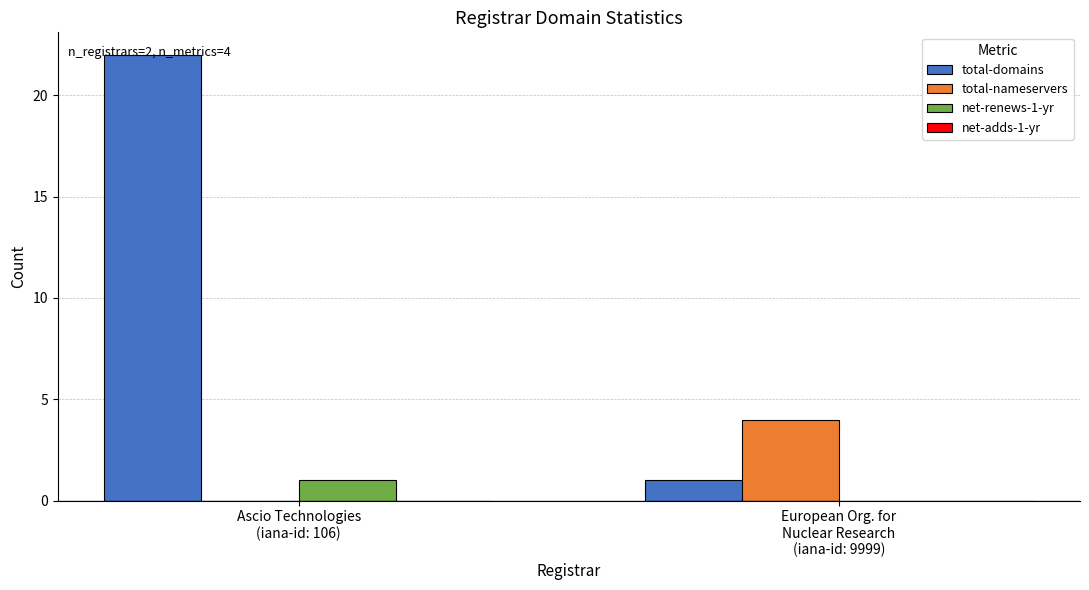

Is the value of total-domains at Ascio Technologies
(iana-id: 106) greater than the value of net-renews-1-yr at European Org. for
Nuclear Research
(iana-id: 9999)?

Yes